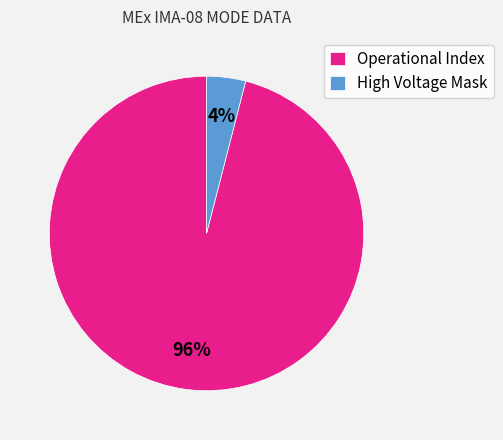

True or false: Operational Index accounts for 90% of the total.

False